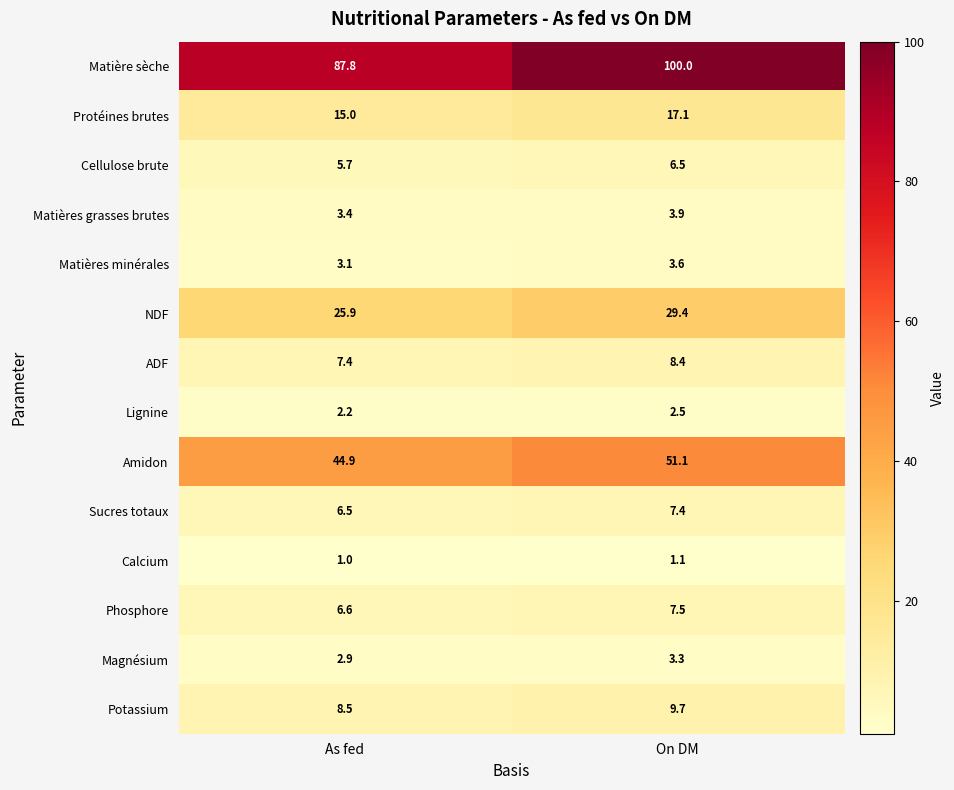

Which series has the largest range (max minus min)?

Matière sèche